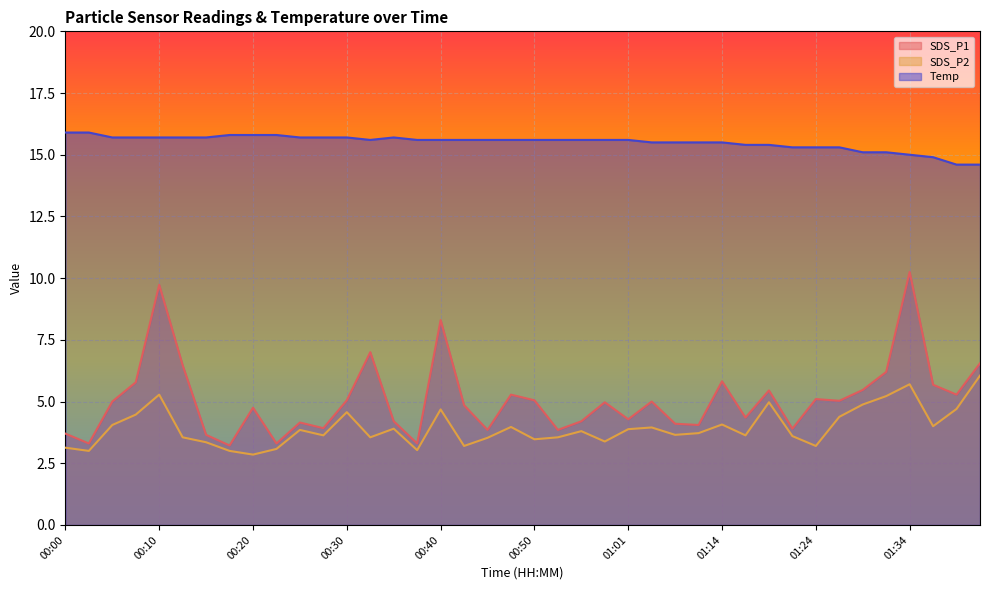

Rank the categories by SDS_P1 value from highest to lowest.

01:34, 00:10, 00:40, 00:33, 01:44, 00:13, 01:31, 01:14, 00:08, 01:36, 01:29, 01:19, 00:48, 01:41, 01:24, 00:30, 00:50, 01:26, 00:05, 01:03, 00:58, 00:43, 00:20, 01:16, 01:01, 00:35, 00:56, 00:25, 01:10, 01:11, 00:28, 01:21, 00:45, 00:53, 00:00, 00:15, 00:03, 00:23, 00:38, 00:18